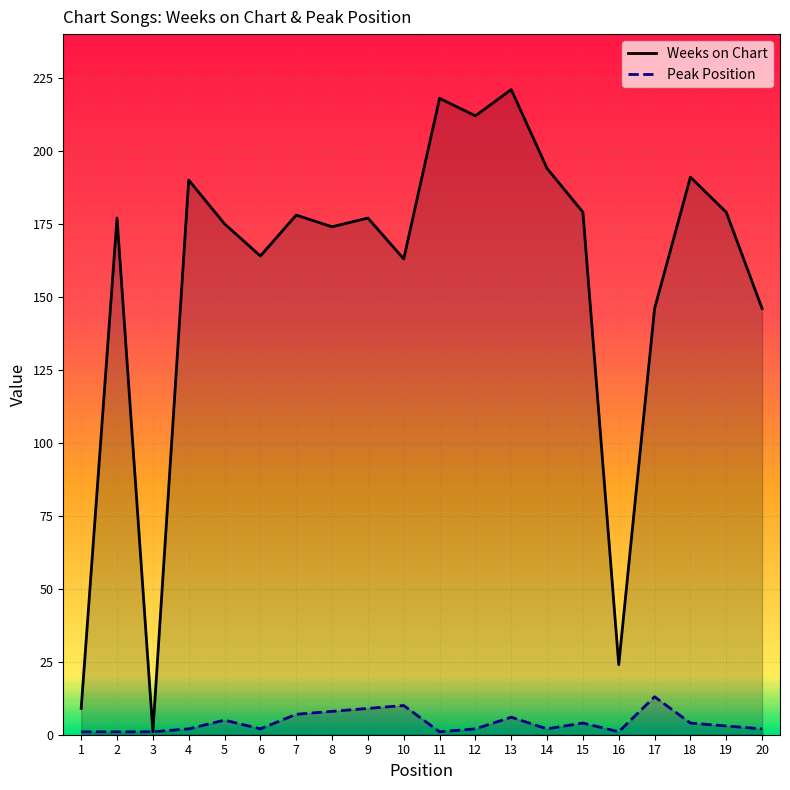

What is the difference between the maximum and minimum values in the Weeks on Chart series?

220